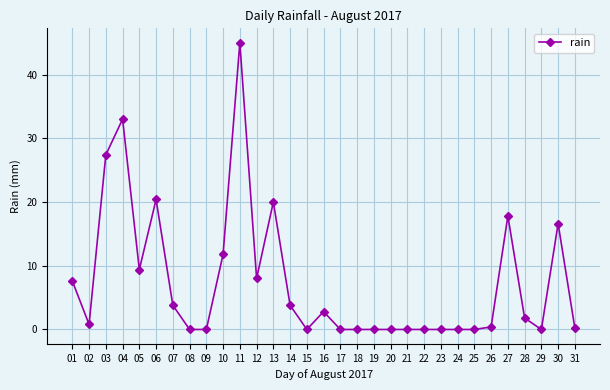

What is the ratio of the value at 13 to the value at 06?

1.0